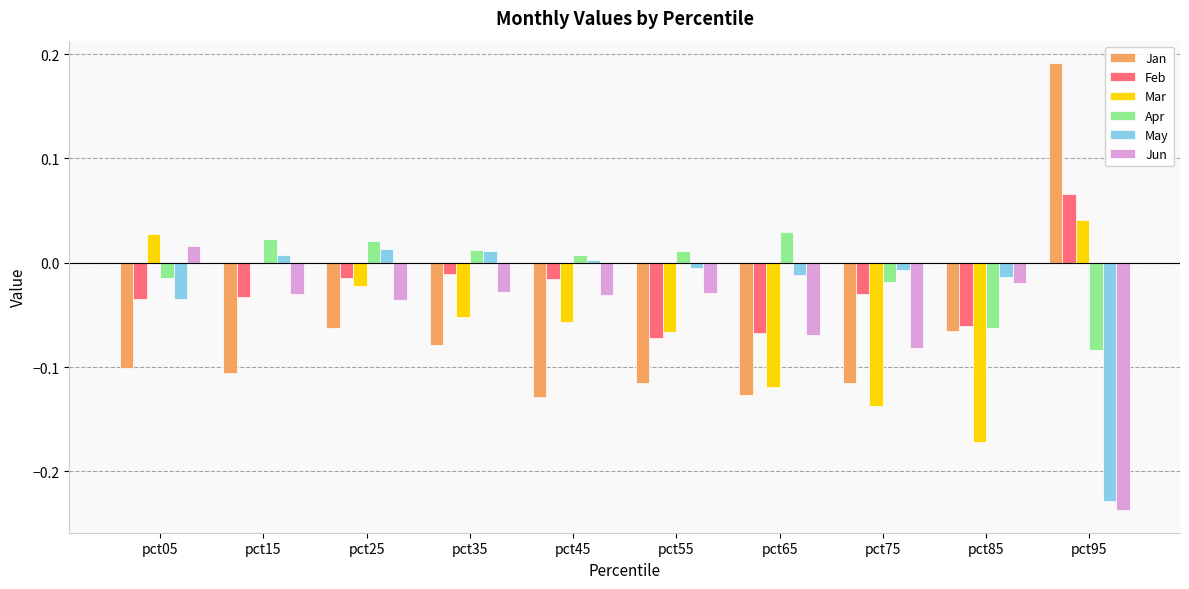

How many positive values does the Jun series have?

1